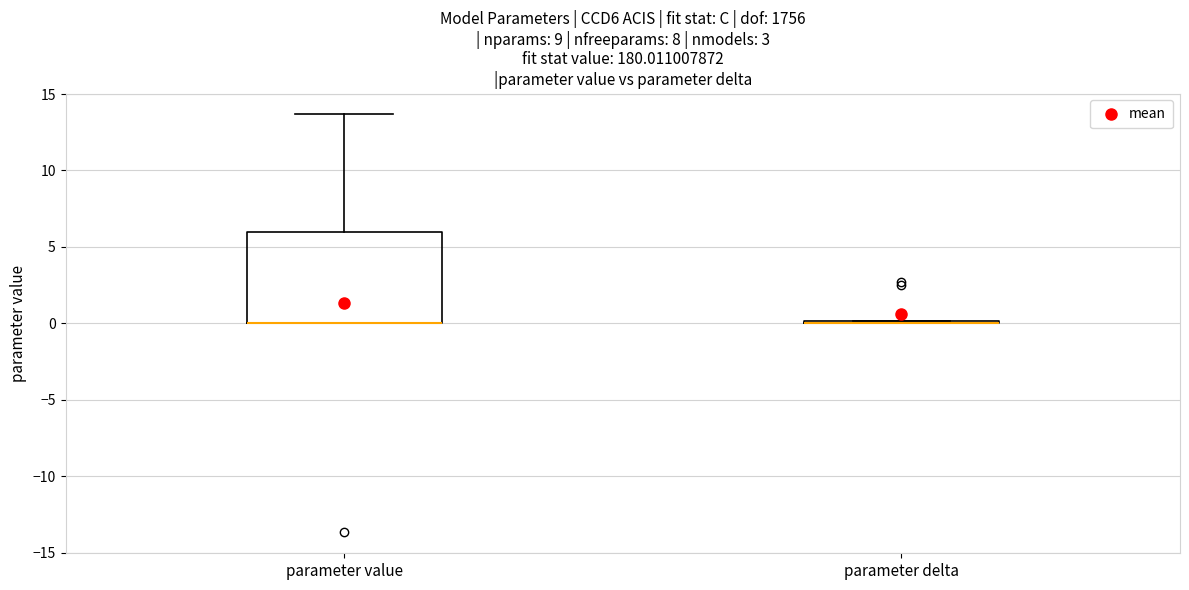

Reading left to right, read every box against the y-axis: the position of its median line, the range the box covers, and the ends of its whiskers. The values are not printed on the chart, so give them approximately, as read against the axis.

parameter value: median 0.0 (drawn on the box's lower edge), box 0.0 to 6.0, whiskers 0.0 to 13.5
parameter delta: box collapsed to a line at 0.0, whiskers 0.0 to 0.0